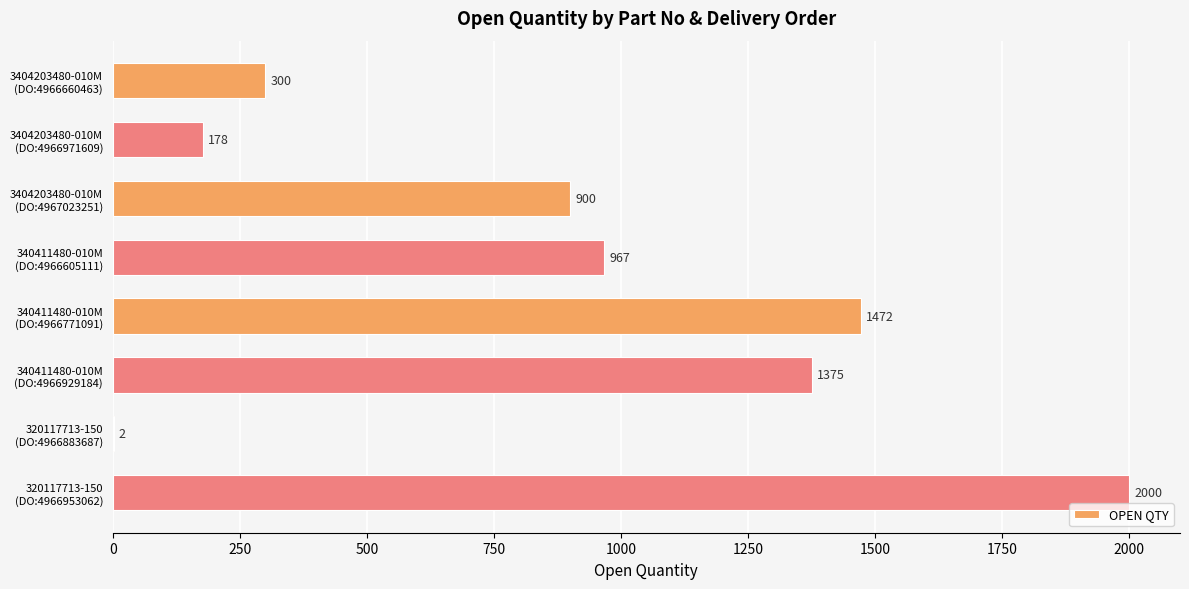

What is the sum of all values?

7194